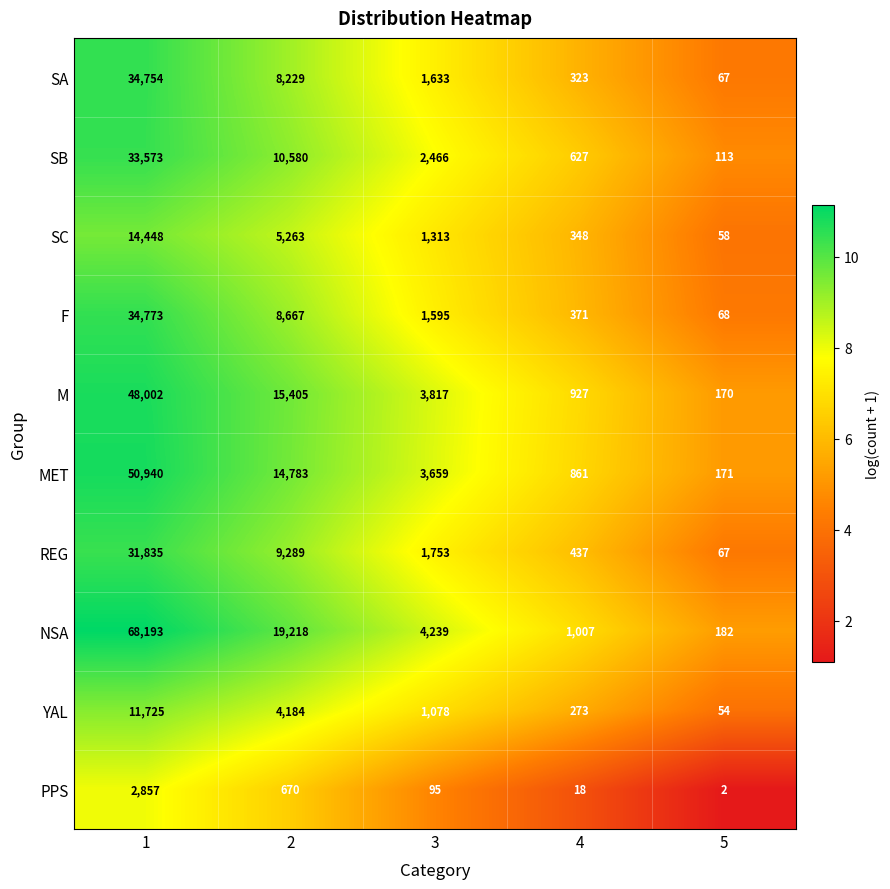

What is the difference between the highest and lowest values at 1?

65336